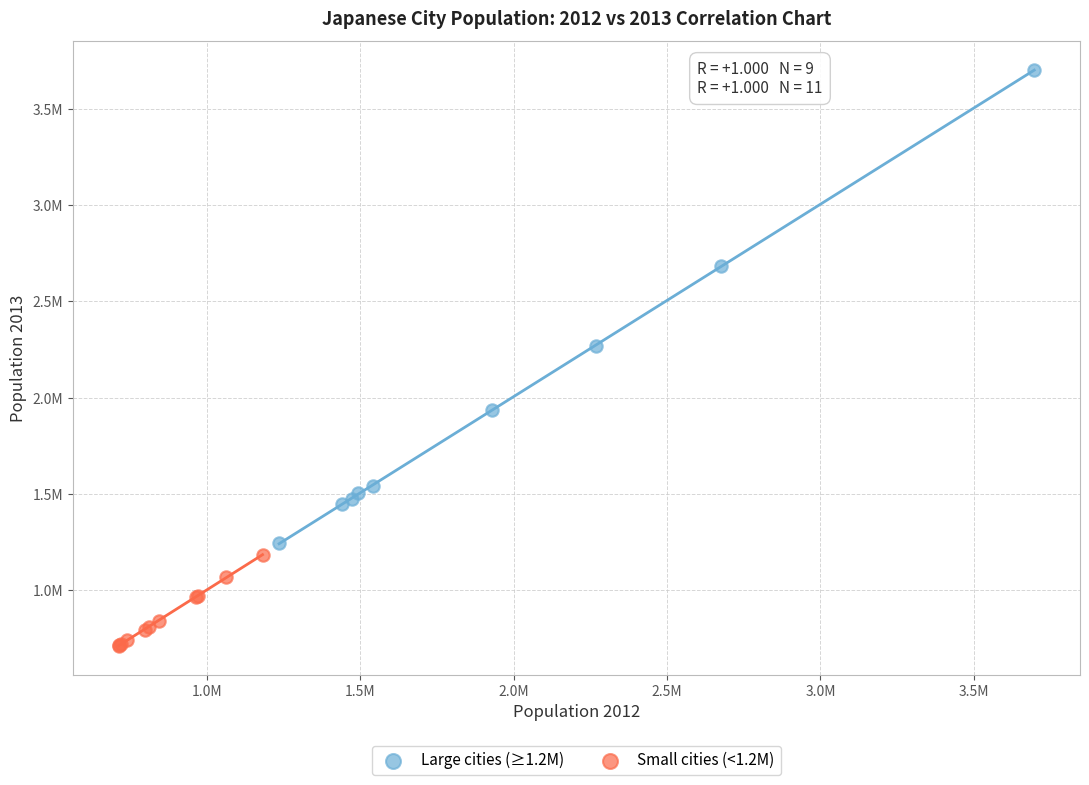

What are all the series names shown in the legend?

Large cities (≥1.2M), Small cities (<1.2M)